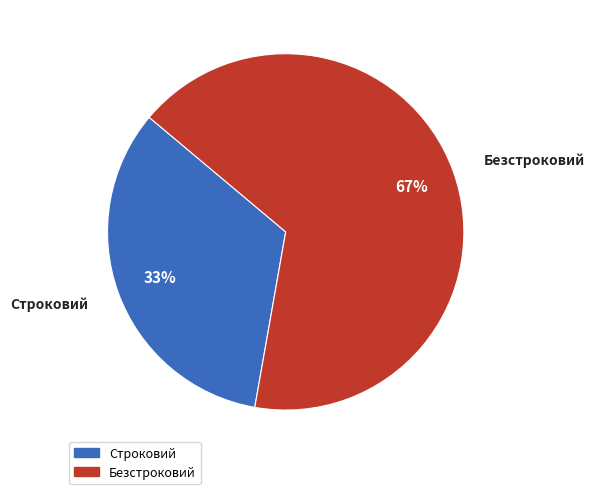

Is it true that Безстроковий is 67% of the pie?

True